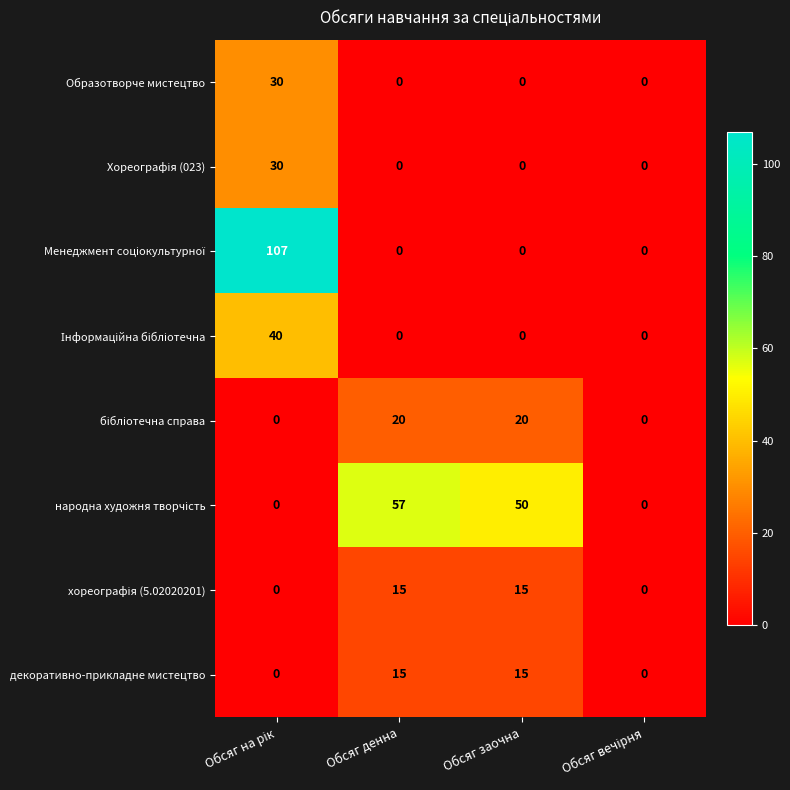

What is the average value of the декоративно-прикладне мистецтво series?

8